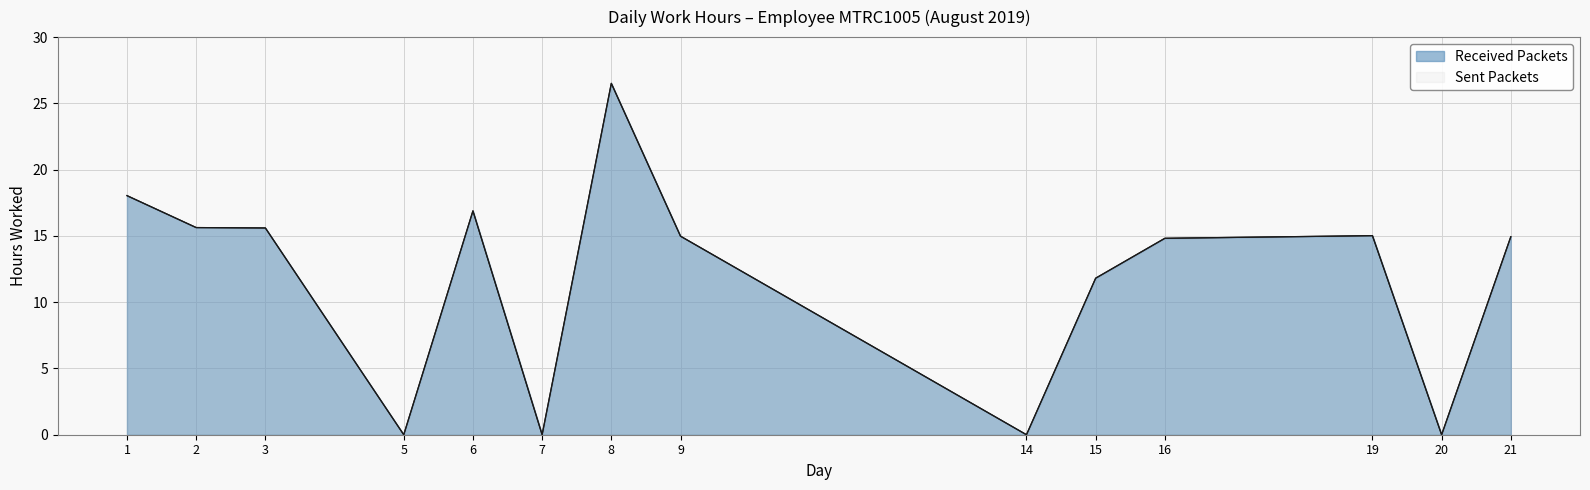

What is the value of the Sent Packets point at the 2nd from the left?

15.6